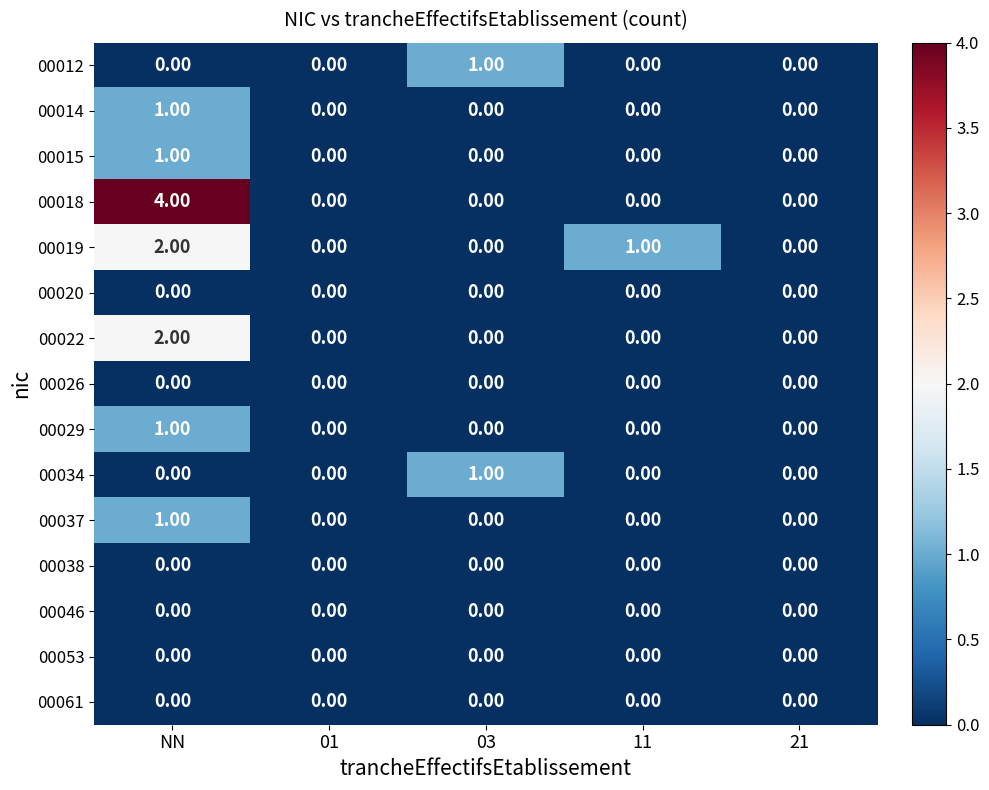

How many series are shown in this chart?

15